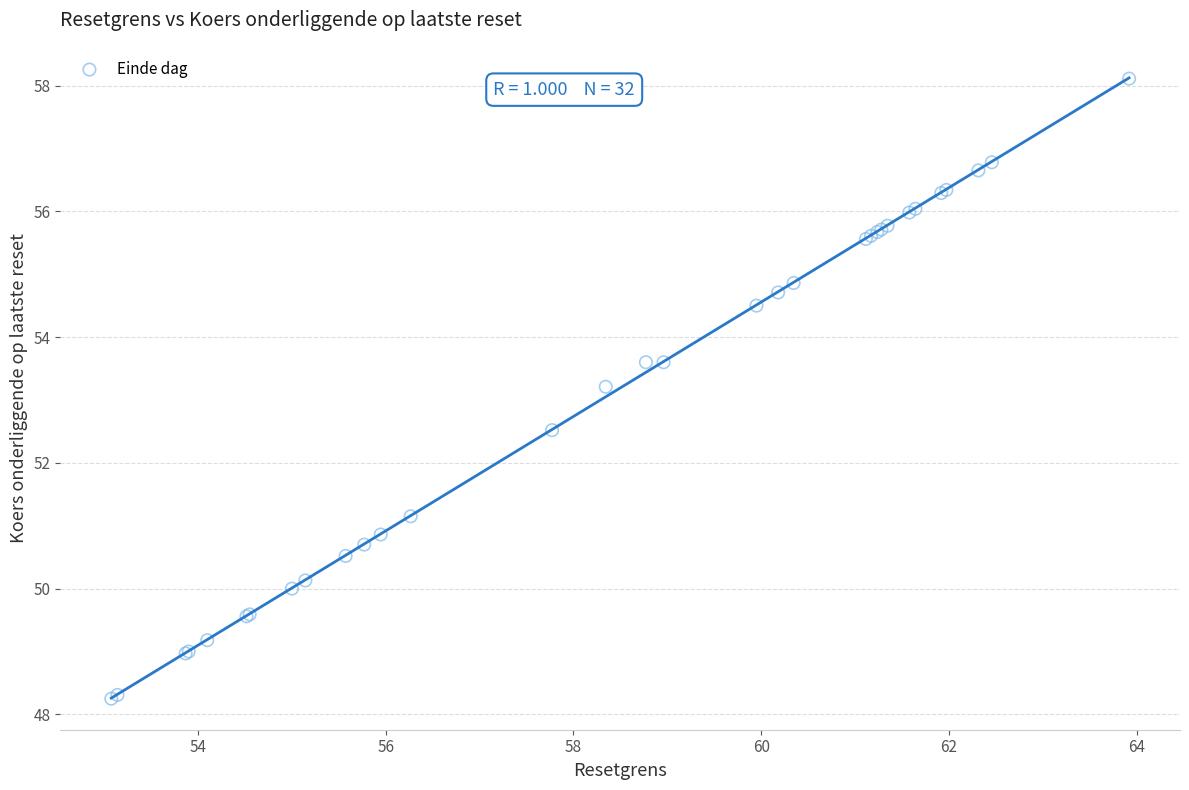

What Y value in the scatter plot is closest to 53?

53.2